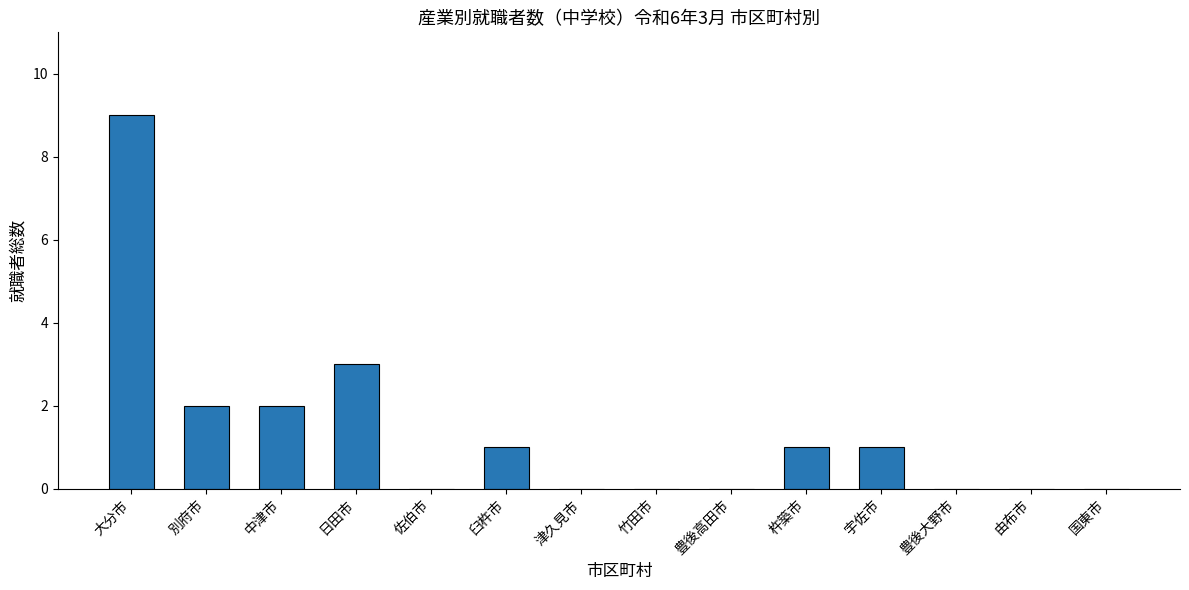

What is the sum of all values?

19